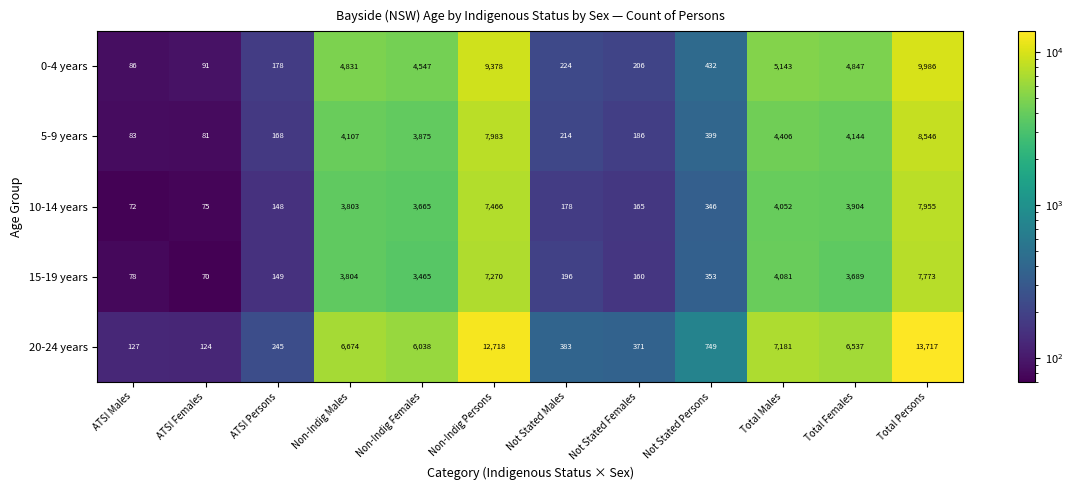

Which category has the lowest value in the 0-4 years series?

ATSI Males